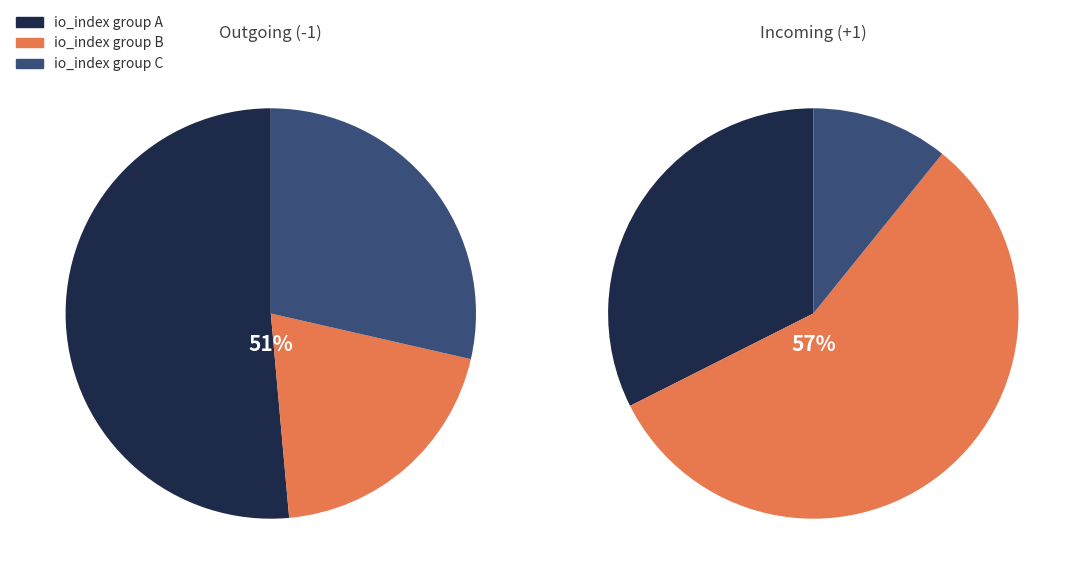

How many slices are in this pie chart?

3